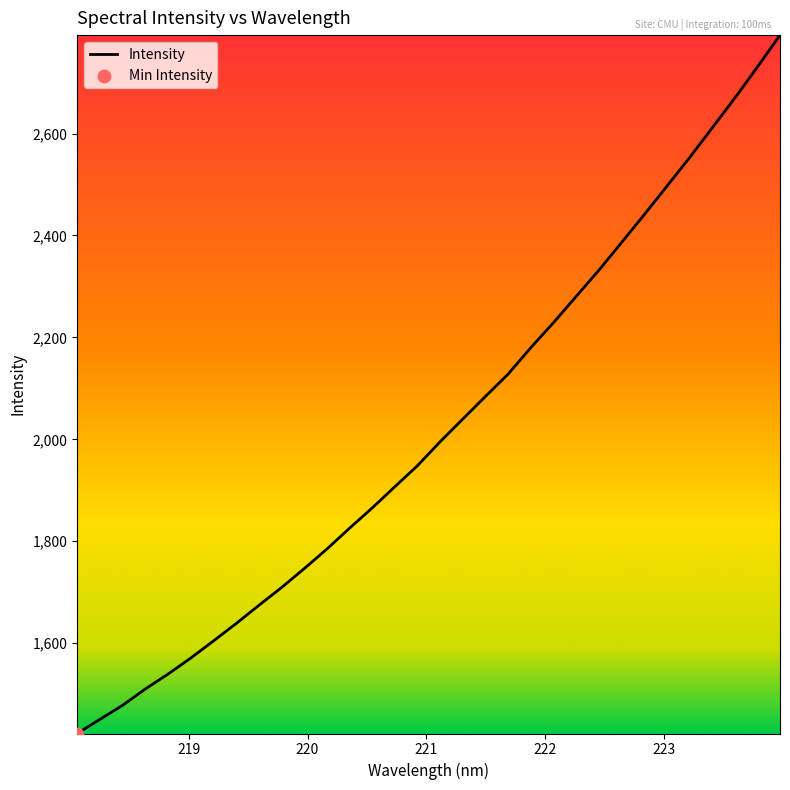

What is the difference between the maximum and minimum values?

1370.7